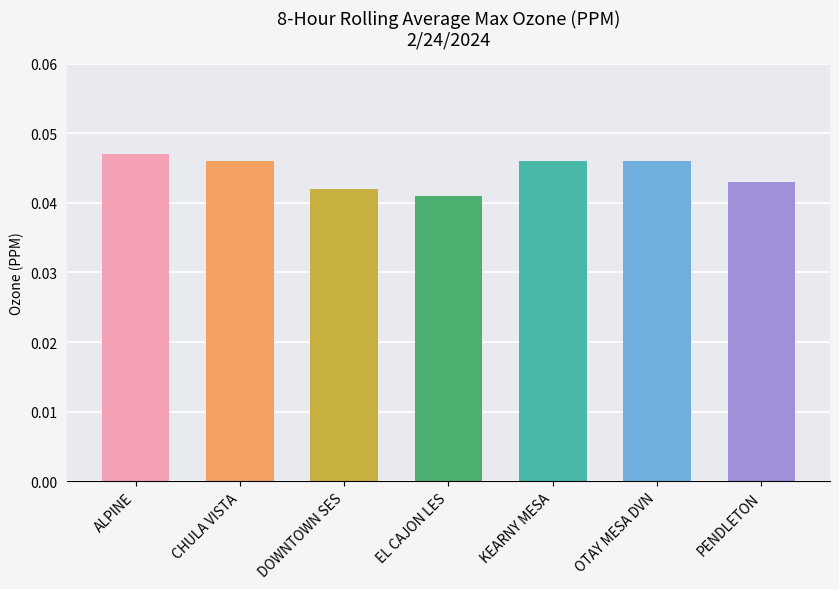

What is the sum of all values?

0.3